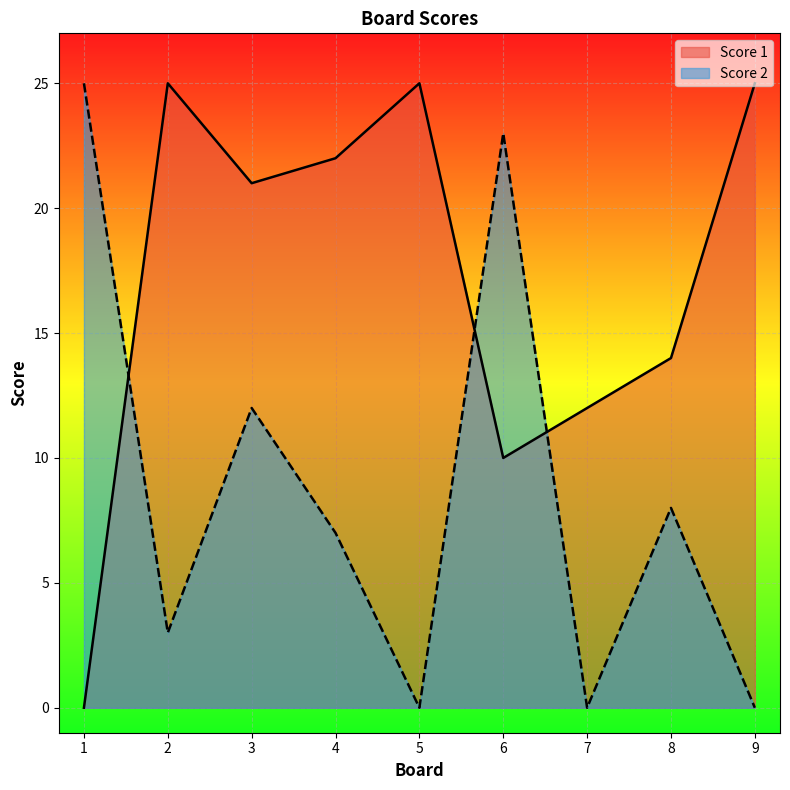

List the labels in order of Score 2 value, largest first.

1, 6, 3, 8, 4, 2, 5, 7, 9